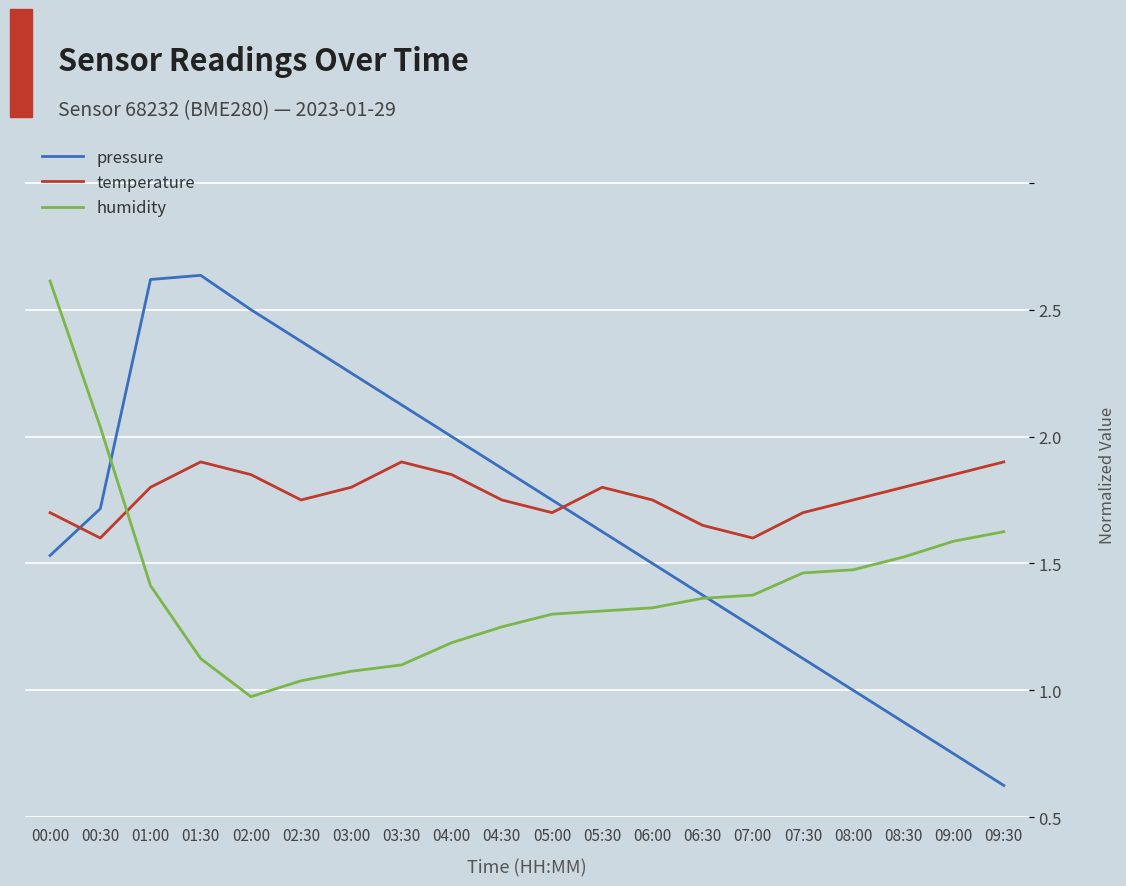

True or false: humidity has more than 0 interior local peaks.

False